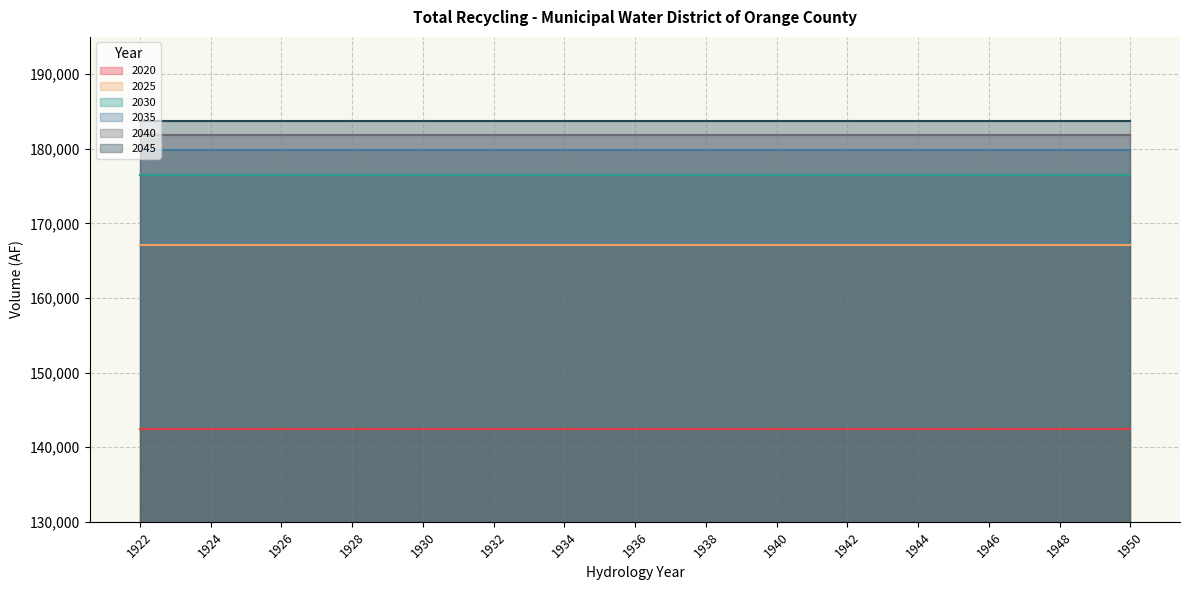

Rank the series at 1930 from lowest to highest value.

2020, 2025, 2030, 2035, 2040, 2045